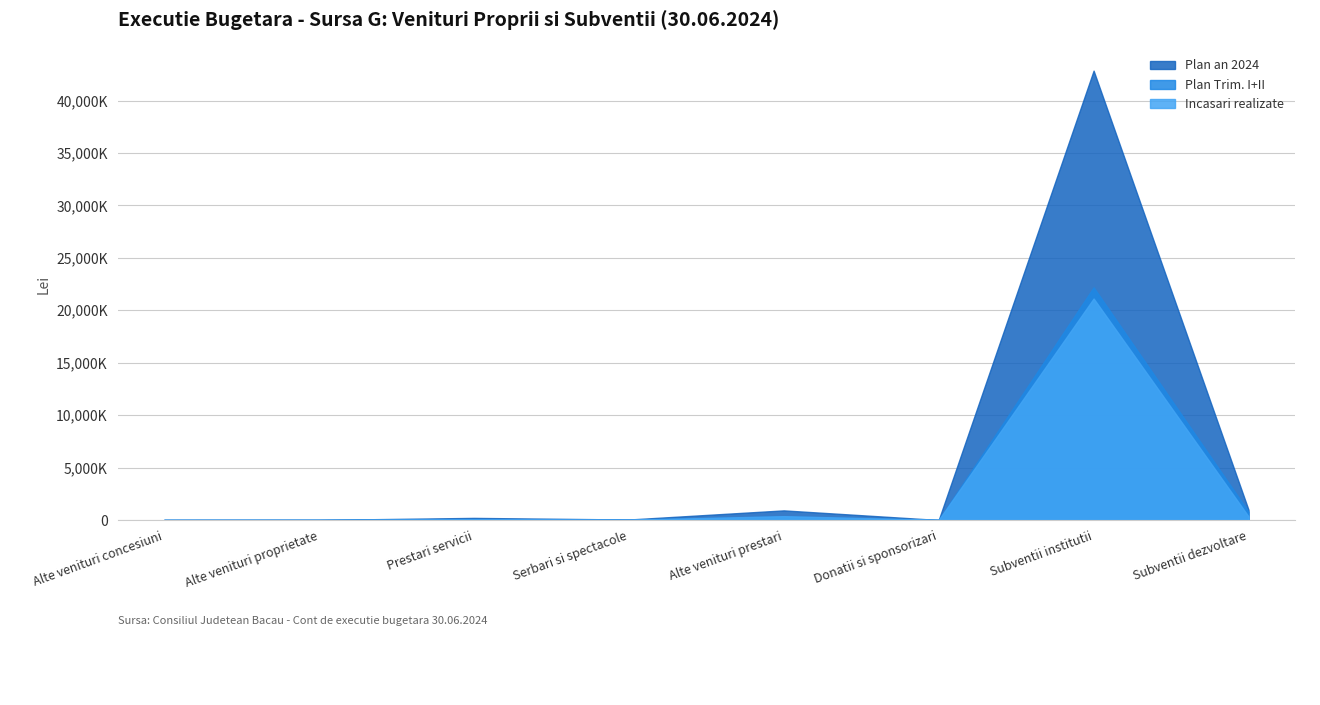

Reading left to right, transcribe all the data shown in this chart.

Plan an 2024: 0.0	9000.0	200000.0	45000.0	916000.0	0.0	42846000.0	967800.0
Plan Trim. I+II: 0.0	5000.0	90000.0	22000.0	347000.0	0.0	22184500.0	787800.0
Incasari realizate: 4710.0	0.0	48920.4	26591.0	366435.3	10000.0	21117200.0	340699.2